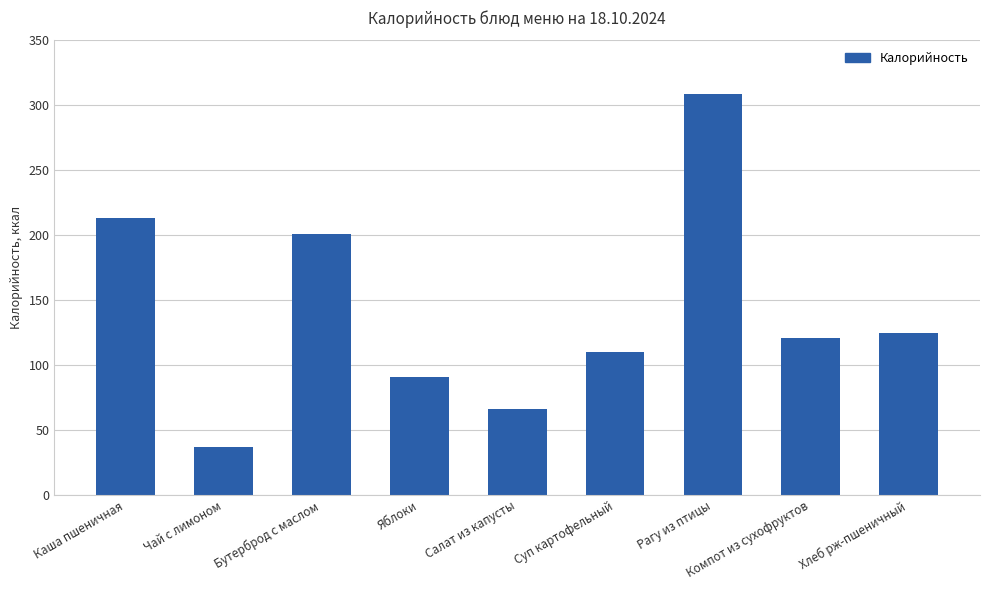

Rank the categories by value from lowest to highest.

Чай с лимоном, Салат из капусты, Яблоки, Суп картофельный, Компот из сухофруктов, Хлеб рж-пшеничный, Бутерброд с маслом, Каша пшеничная, Рагу из птицы